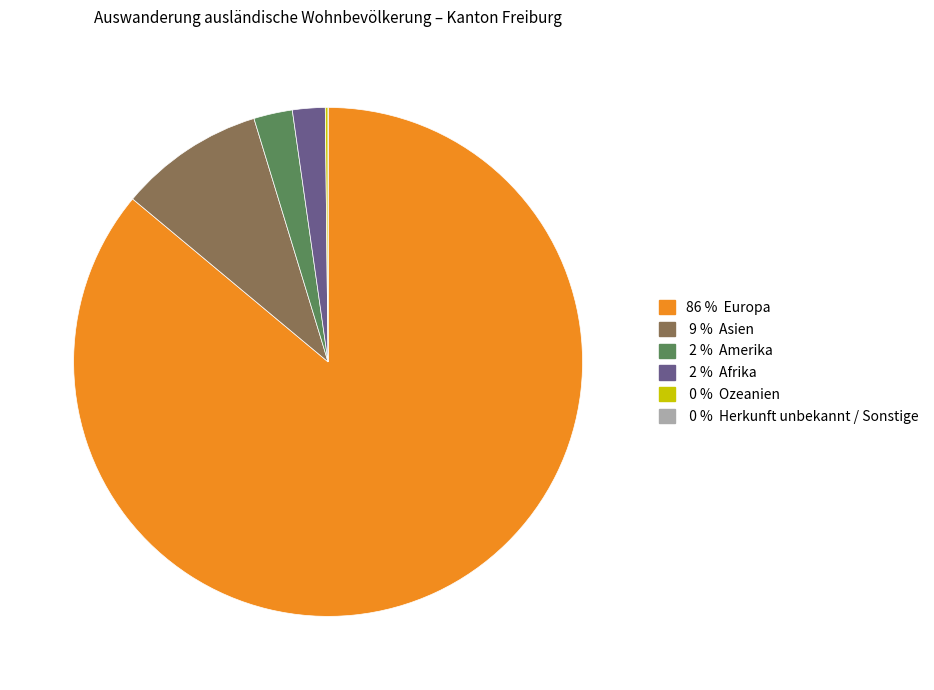

Is there a majority slice in this chart?

Yes